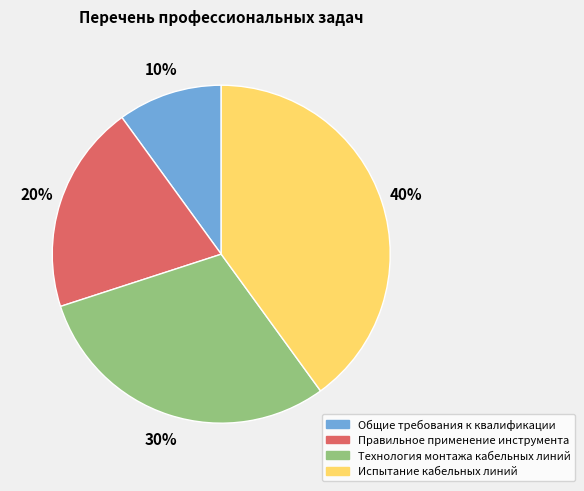

To the nearest percent, what is the average slice percentage?

25%